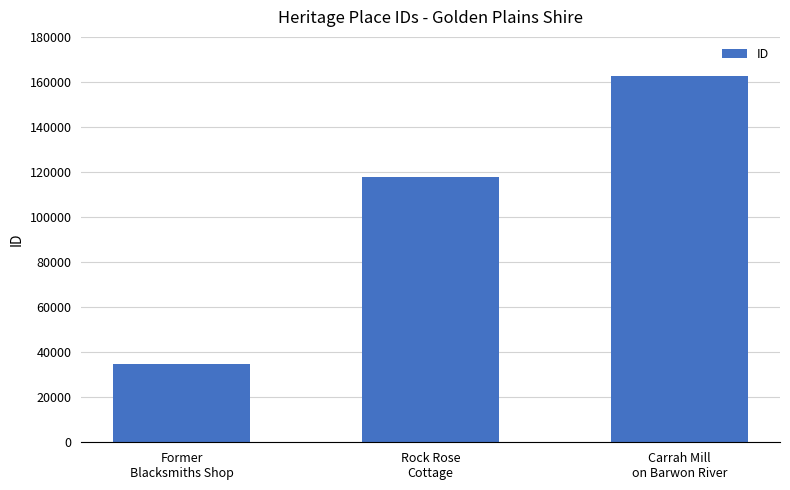

What is the difference between the maximum and minimum values?

127781